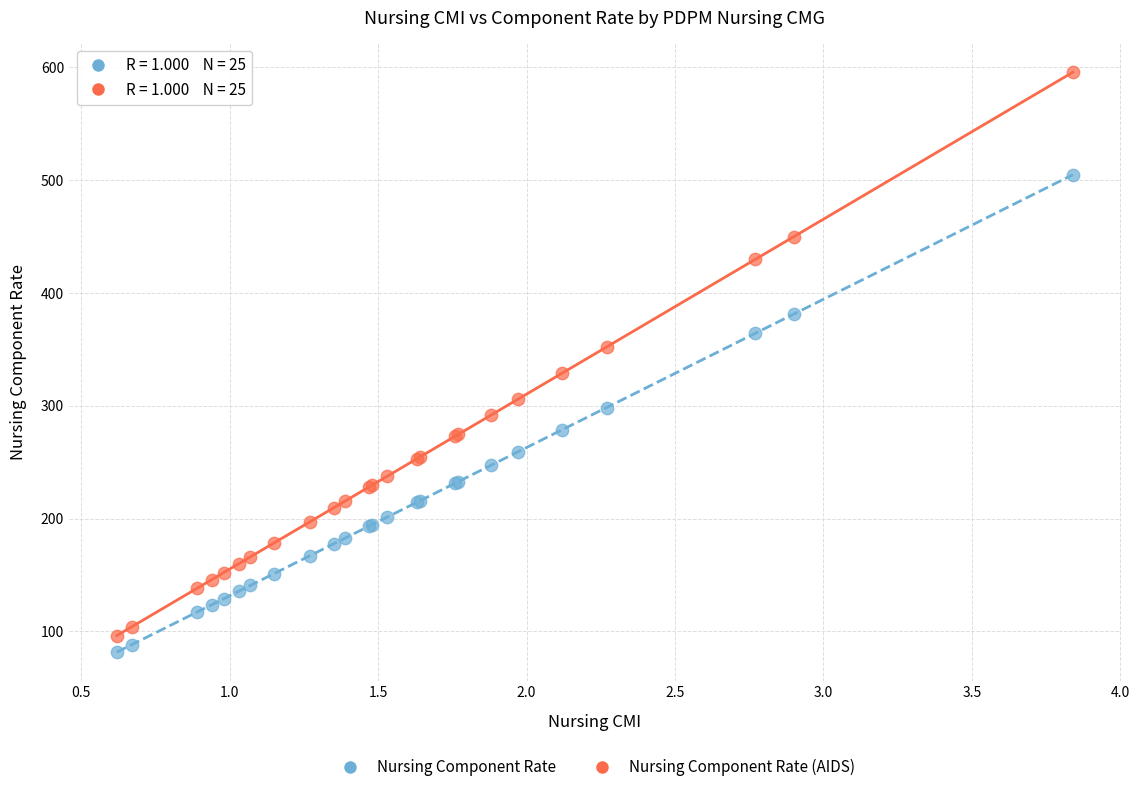

In the Nursing Component Rate (AIDS) series, what Y value is closest to 345?

352.2